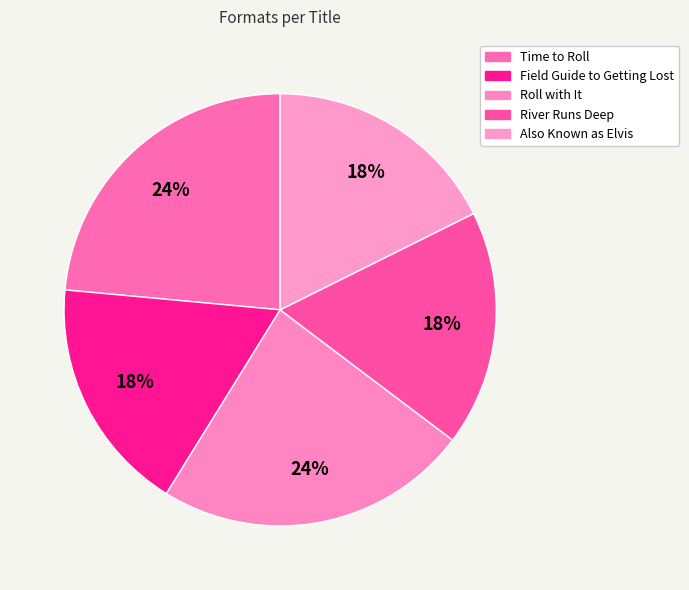

Is there a majority slice in this chart?

No